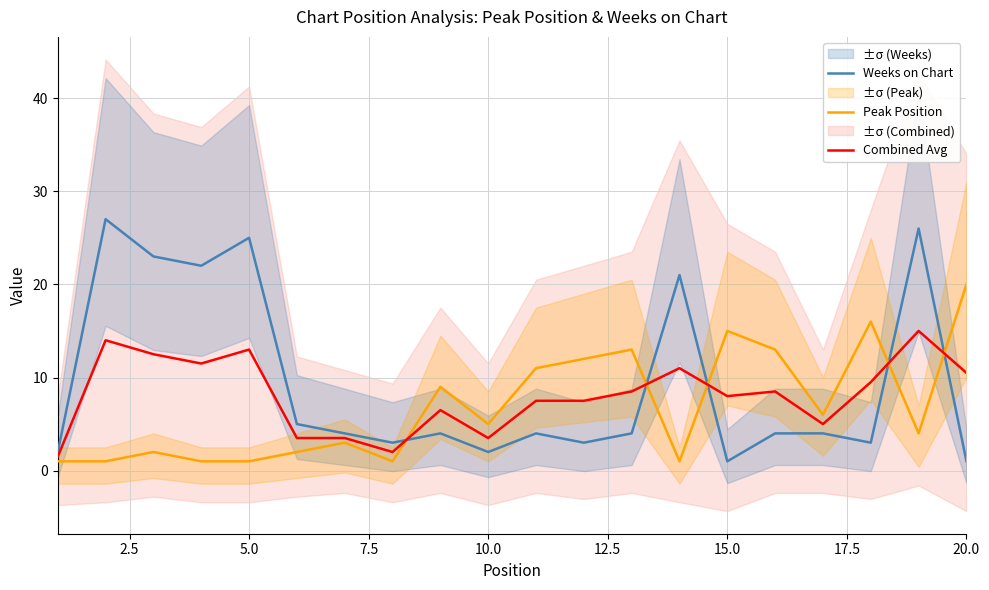

What is the highest value of the Peak Position series?

20.0